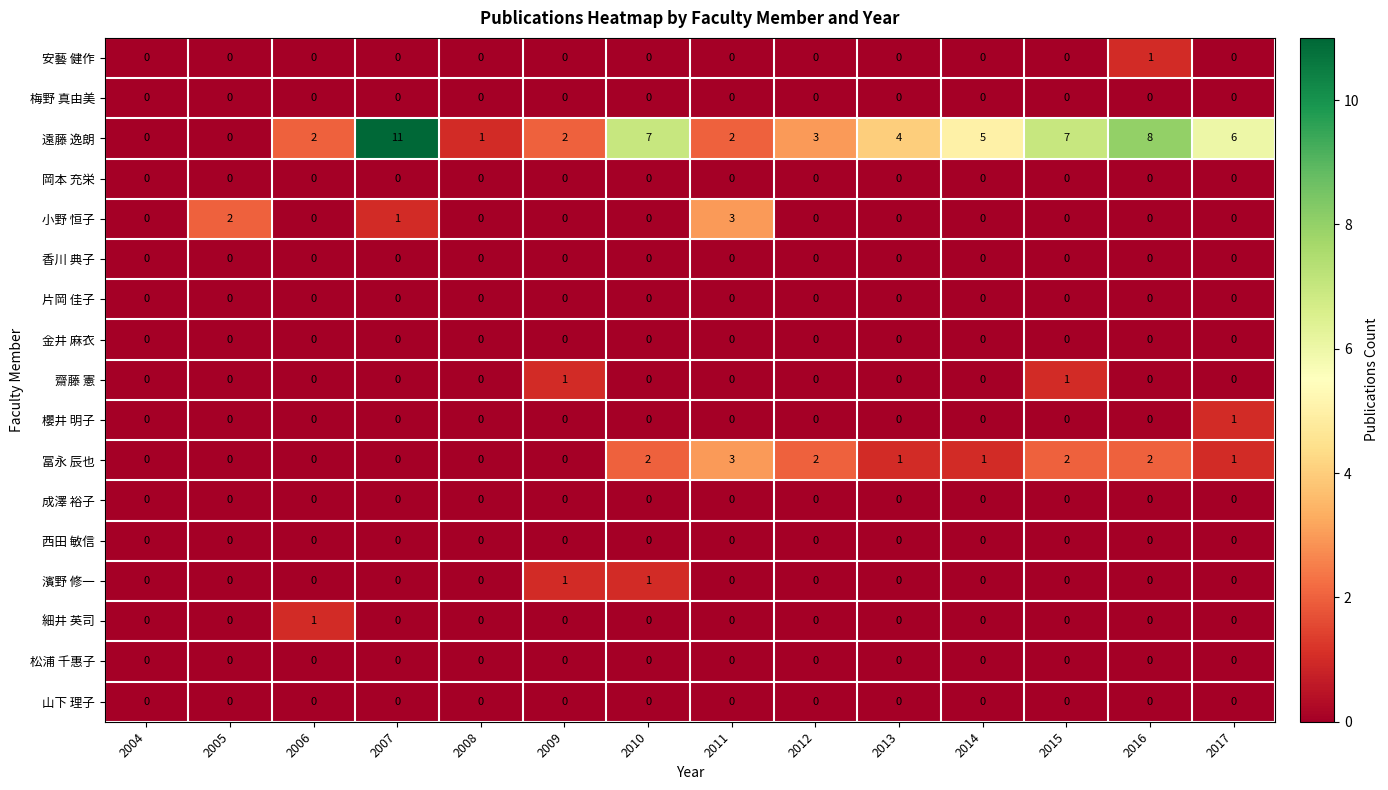

Between 2010 and 2011, which series saw the biggest shift?

遠藤 逸朗